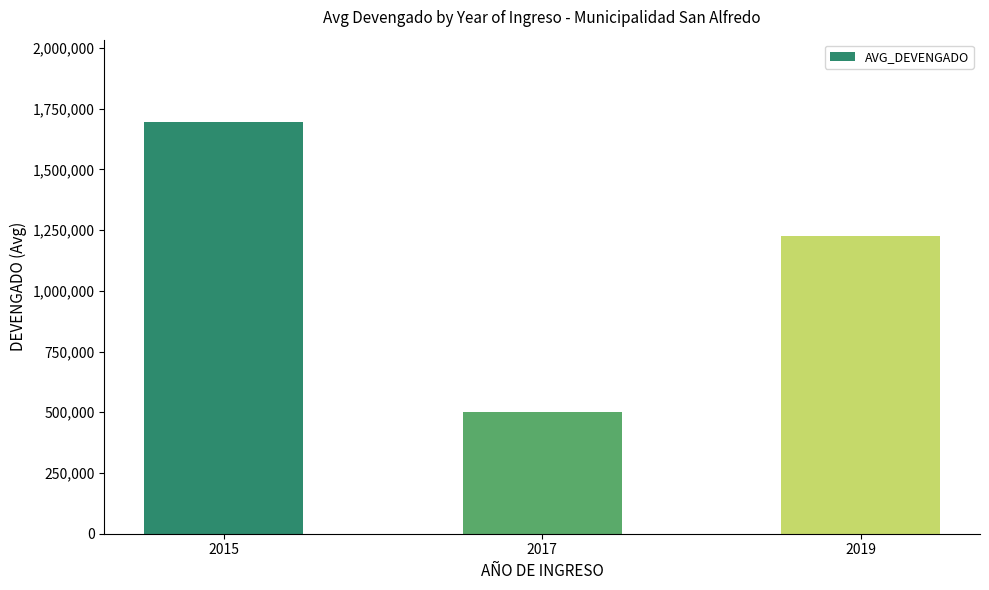

What is the maximum value shown in the chart?

1694825